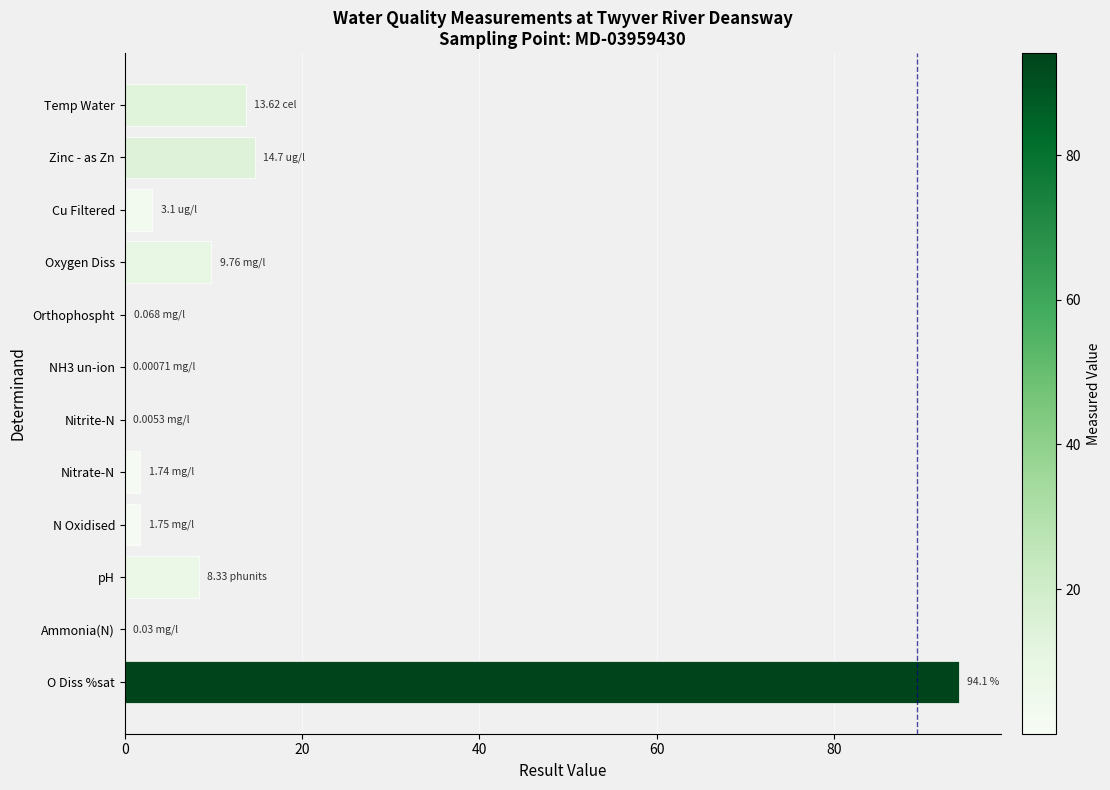

What is the average value?

12.3